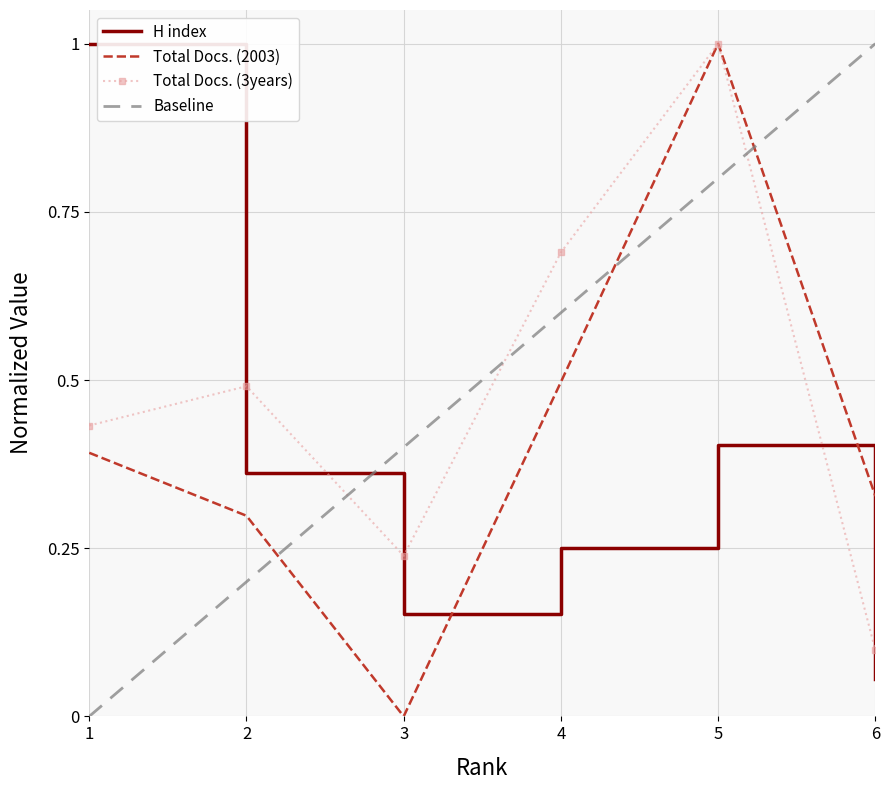

List the series in order of their overall mean, highest first.

Total Docs. (3years), Total Docs. (2003), H index